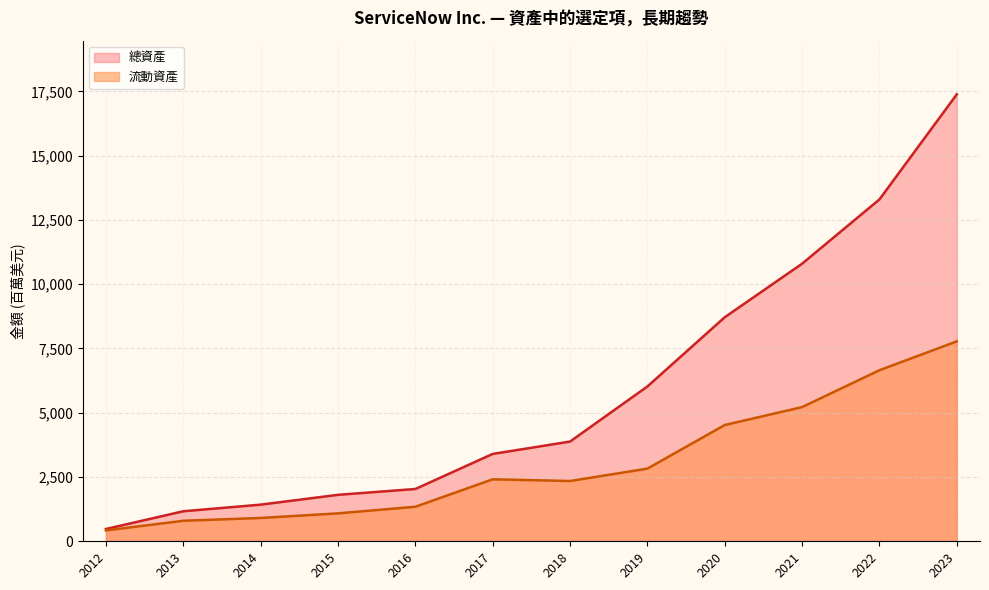

Reading left to right, transcribe all the data shown in this chart.

流動資產: 2012=422	2013=798	2014=907	2015=1086	2016=1343	2017=2411	2018=2345	2019=2827	2020=4522	2021=5220	2022=6654	2023=7777
總資產: 2012=478	2013=1168	2014=1425	2015=1807	2016=2034	2017=3398	2018=3879	2019=6022	2020=8715	2021=10798	2022=13299	2023=17387